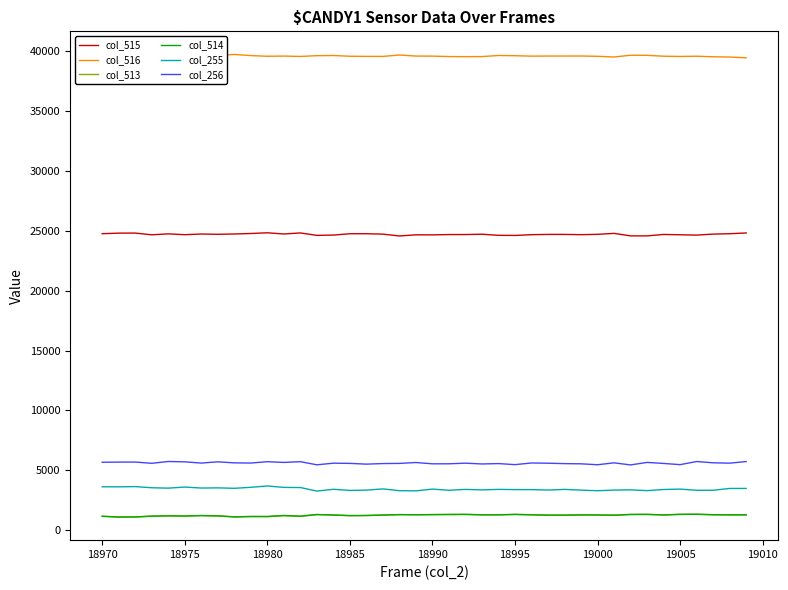

What is the average value of the col_516 series?

39583